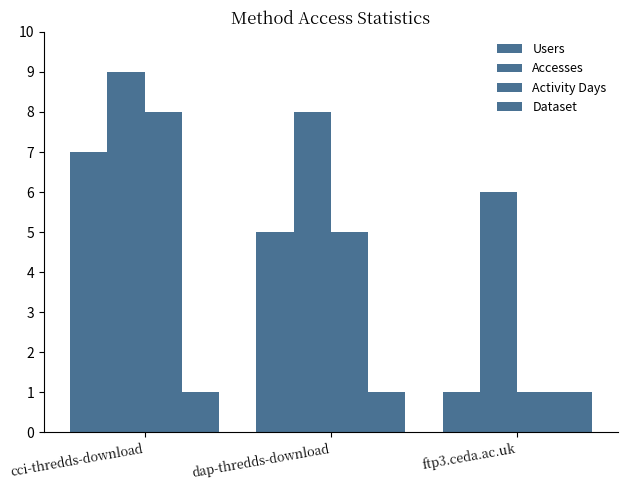

What is the difference between the highest and lowest values at dap-thredds-download?

7